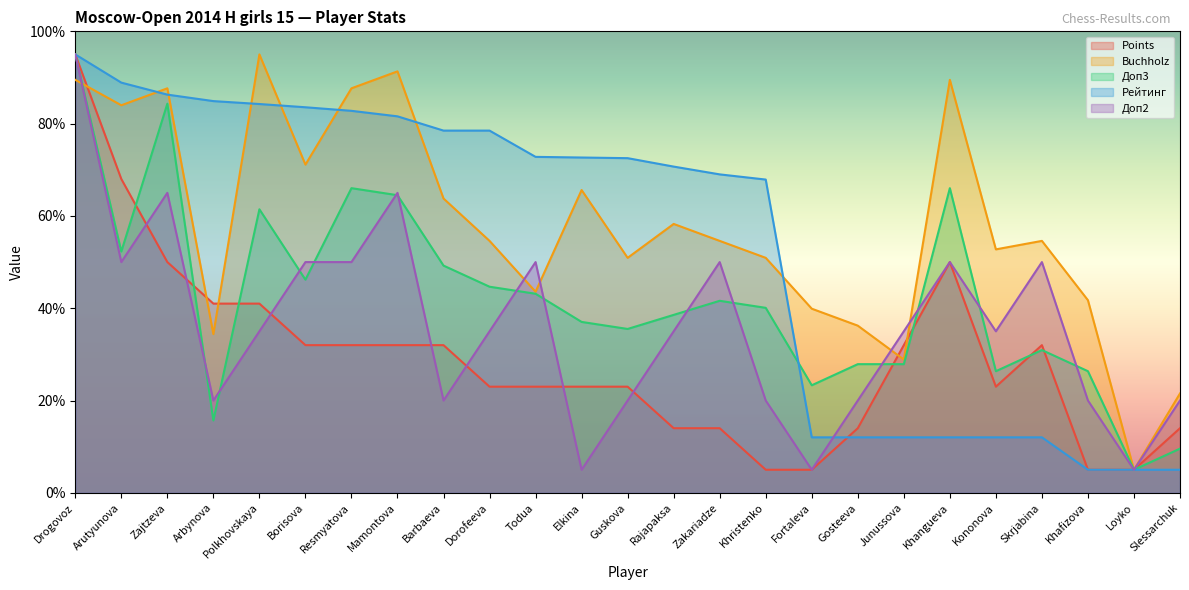

True or false: Доп3 has more than 0 points higher than both neighbors.

True